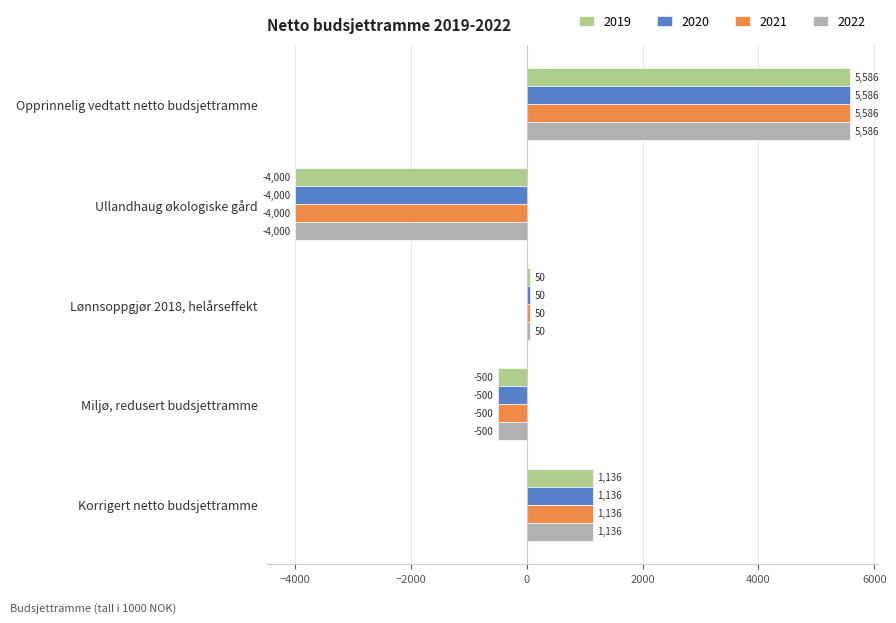

What are all the series names shown in the legend?

2019, 2020, 2021, 2022